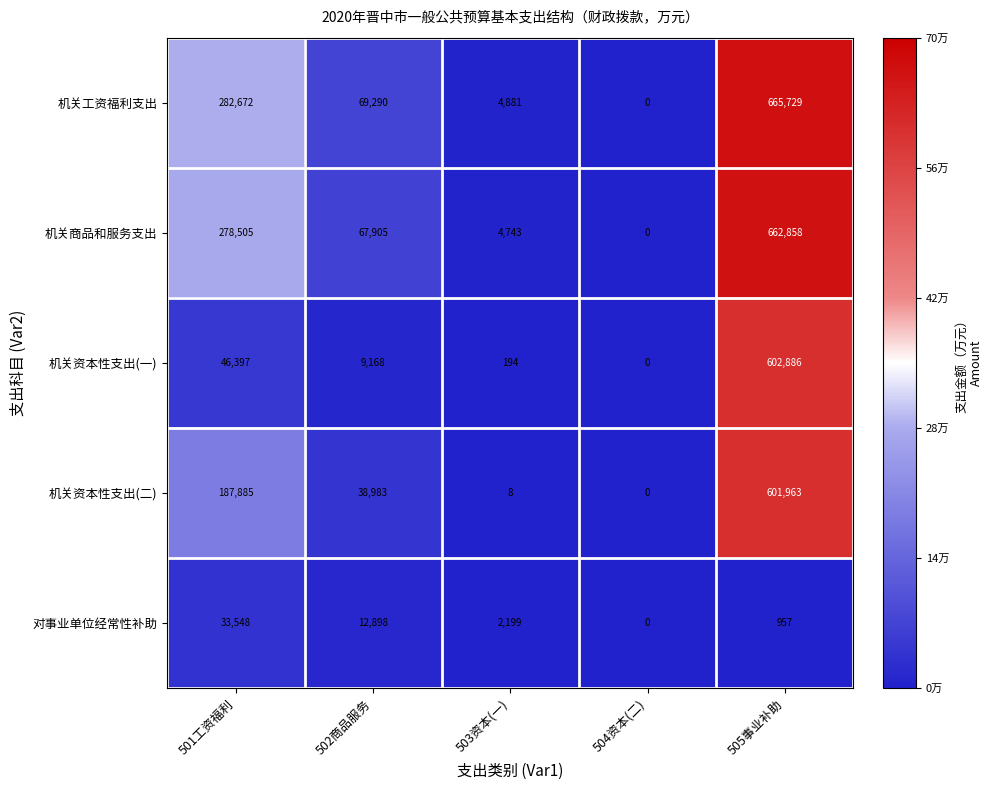

Reading left to right, what are all the values shown in this chart?

机关工资福利支出: 501工资福利=282672	502商品服务=69290	503资本(一)=4881	504资本(二)=0	505事业补助=665729
机关商品和服务支出: 501工资福利=278505	502商品服务=67905	503资本(一)=4743	504资本(二)=0	505事业补助=662858
机关资本性支出(一): 501工资福利=46397	502商品服务=9168	503资本(一)=194	504资本(二)=0	505事业补助=602886
机关资本性支出(二): 501工资福利=187885	502商品服务=38983	503资本(一)=8	504资本(二)=0	505事业补助=601963
对事业单位经常性补助: 501工资福利=33548	502商品服务=12898	503资本(一)=2199	504资本(二)=0	505事业补助=957